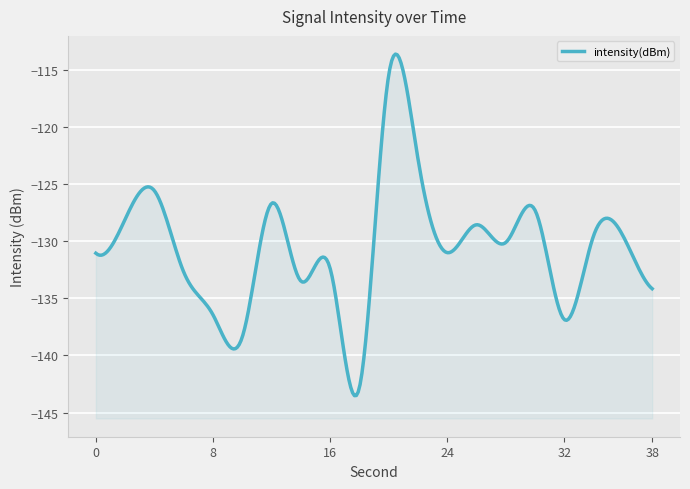

How many values are below -130?

11